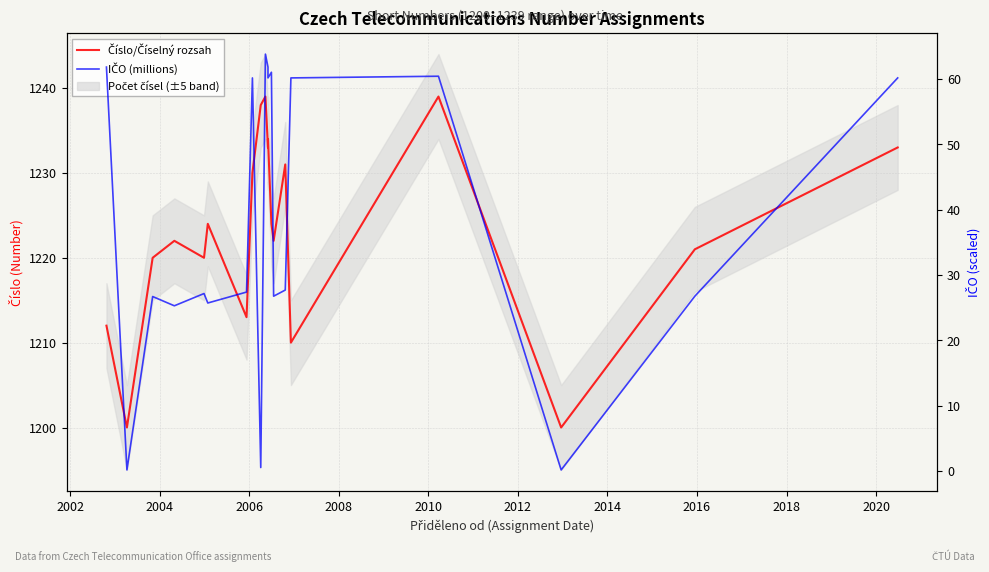

Which series has the largest range (max minus min)?

IČO (millions)